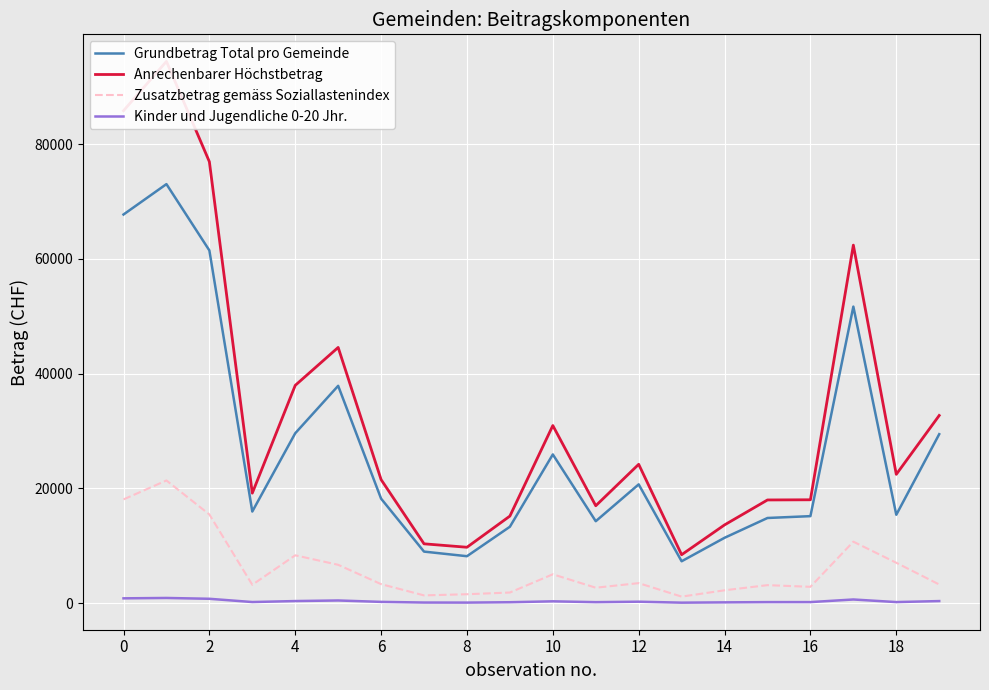

What is the minimum value shown in the chart?

91.0